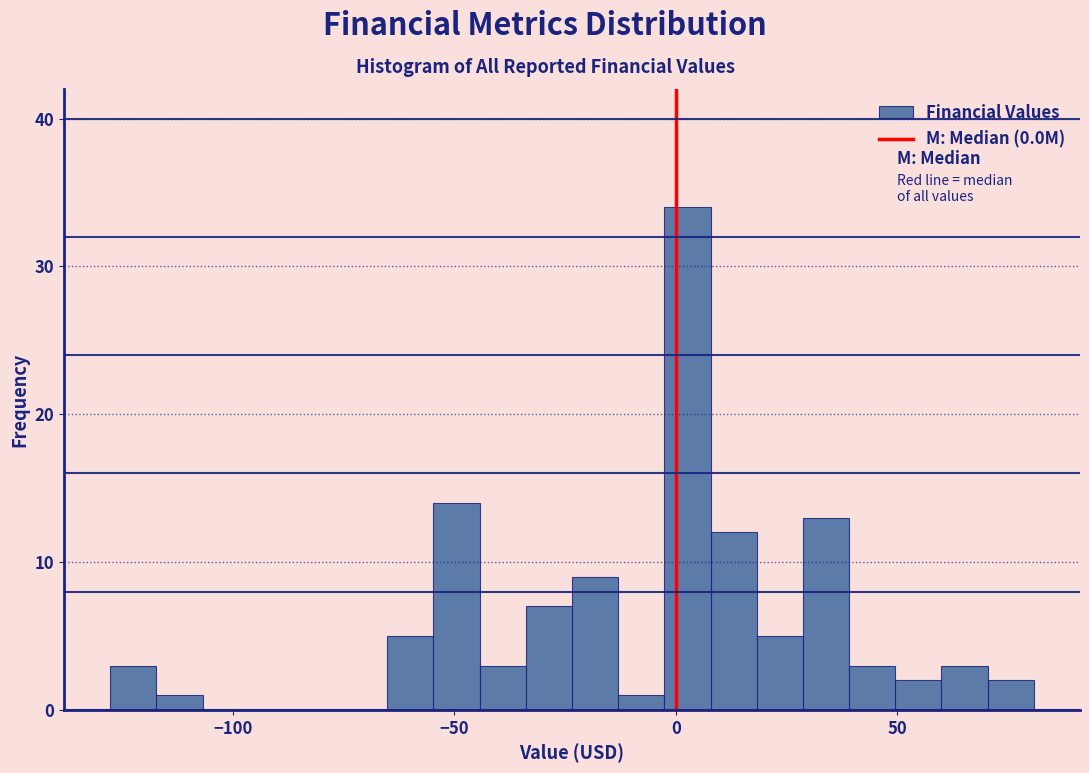

Read against the x-axis, roughly where is the centre of the tallest bar?

5